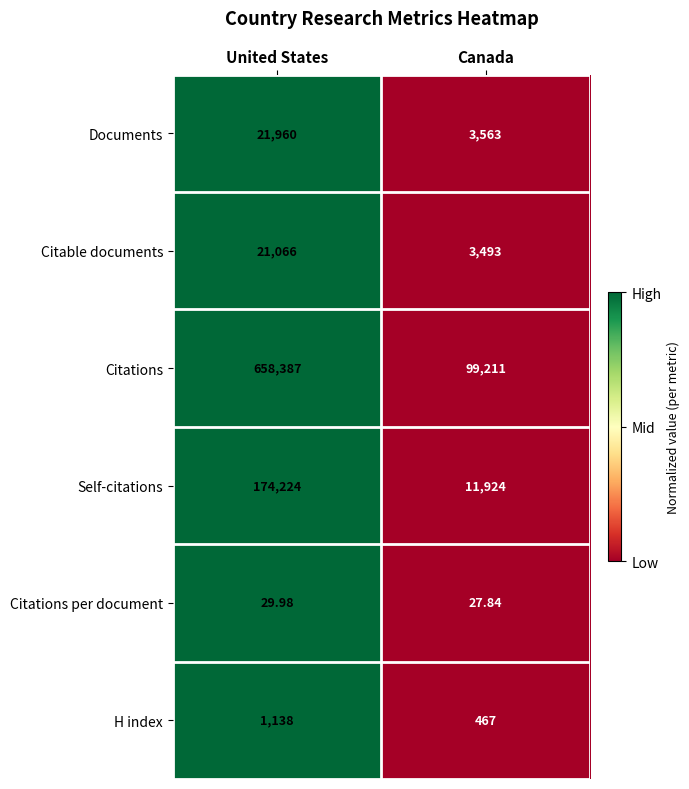

How many categories are shown in the chart?

2